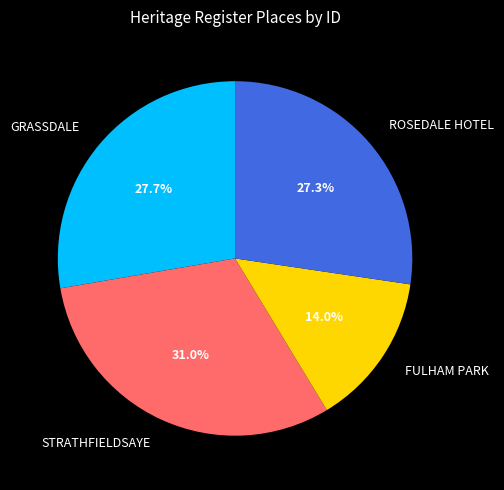

The FULHAM PARK slice represents 14% of the pie. True or false?

True